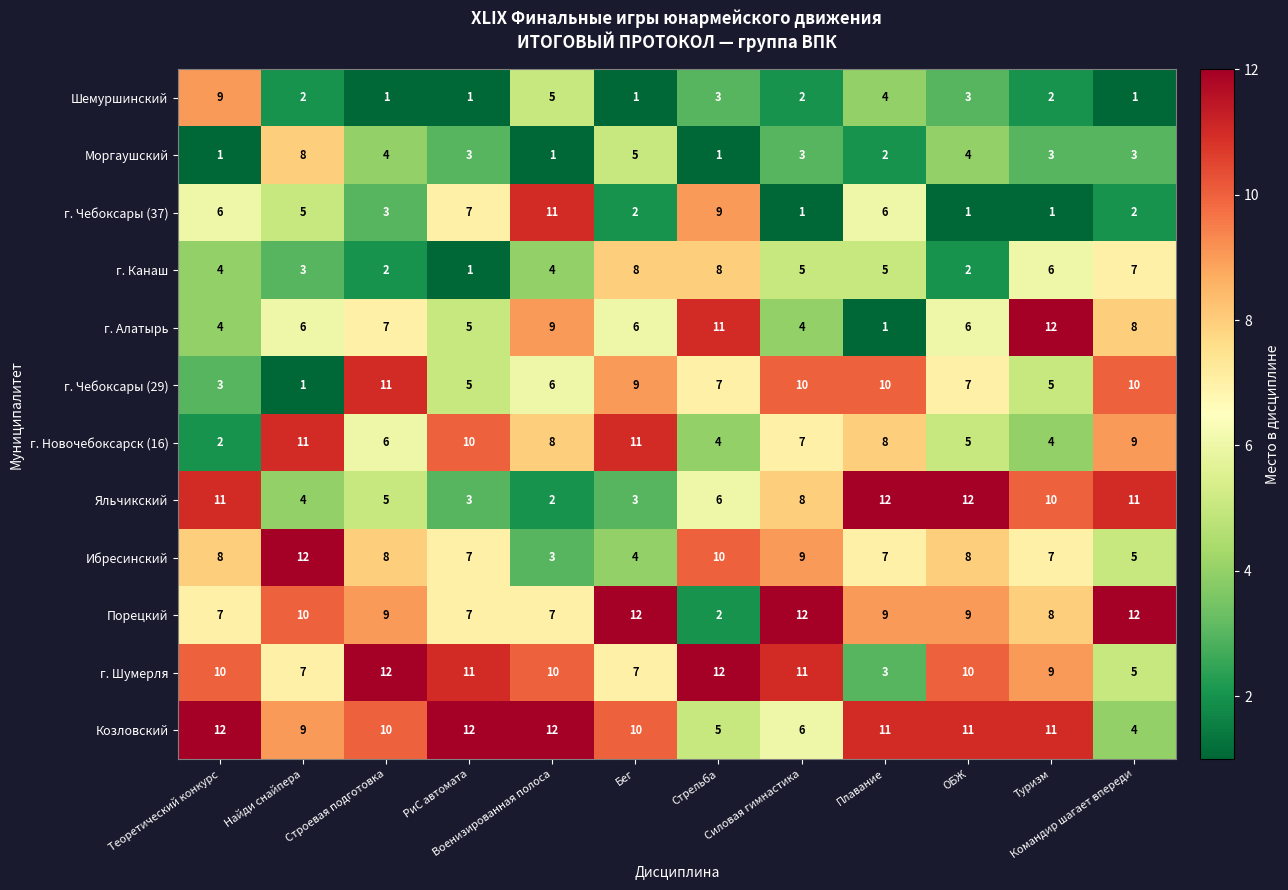

What is the difference between the highest and lowest values at РиС автомата?

11